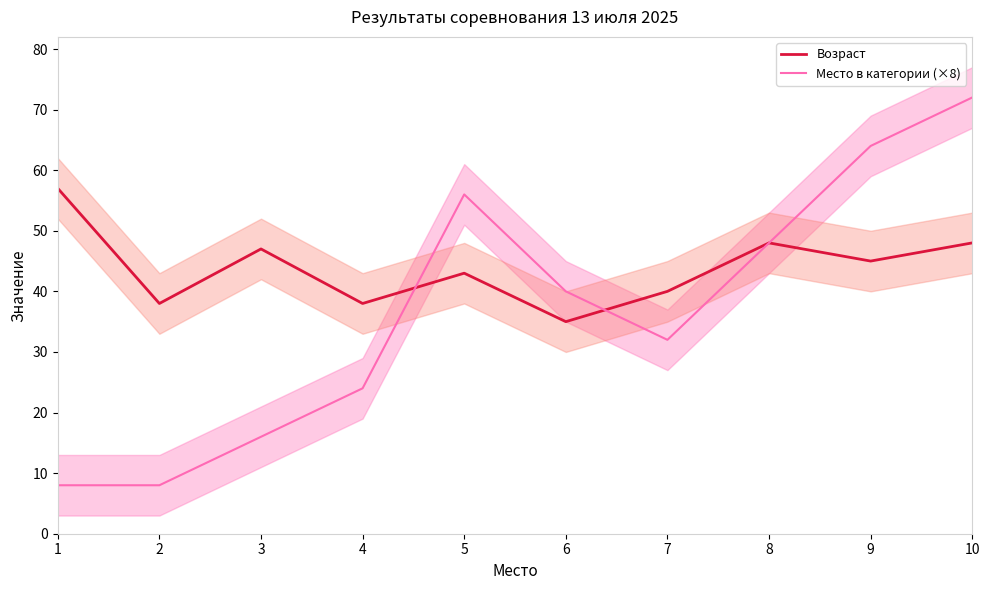

List the series in order of their peak value, highest first.

Место в категории (×8), Возраст